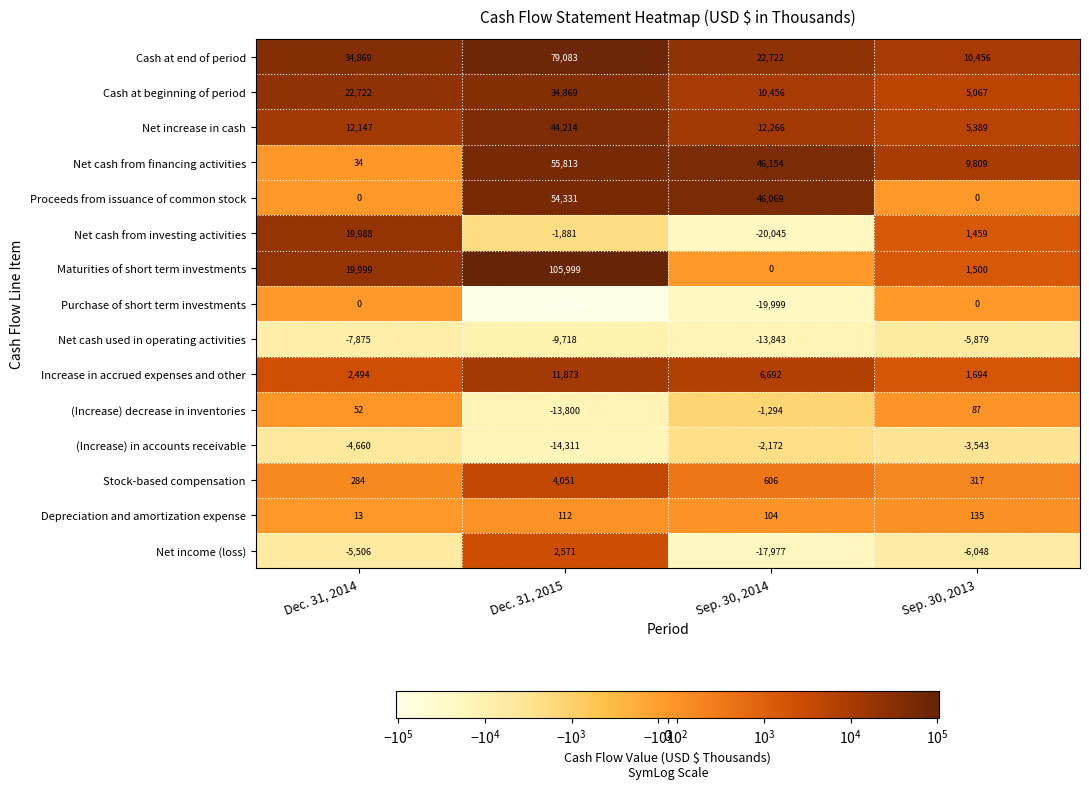

What is the difference between the second highest and minimum values in the Net income (loss) series?

12471